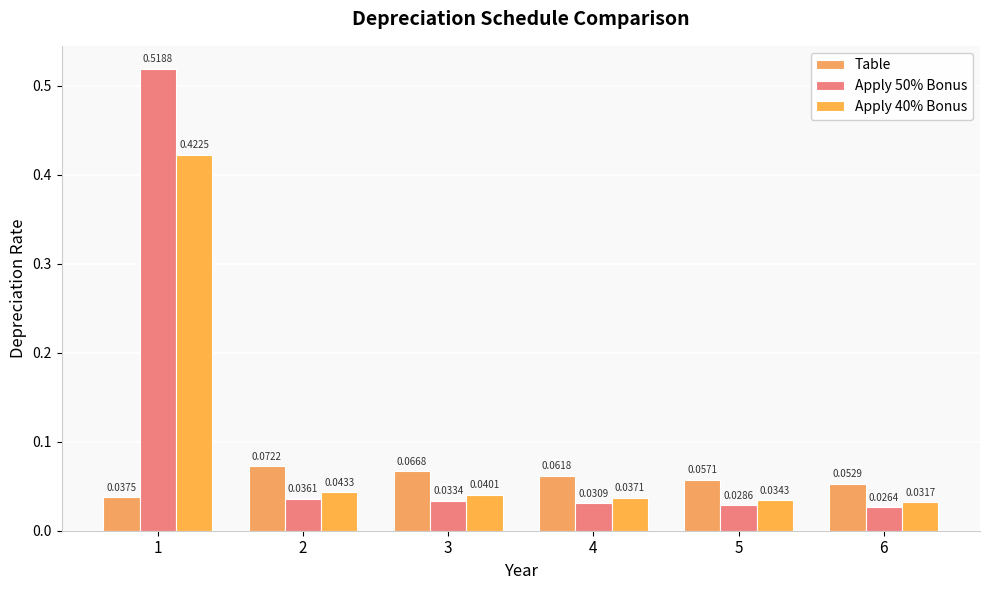

Where is Apply 50% Bonus nearest to the value 0?

6